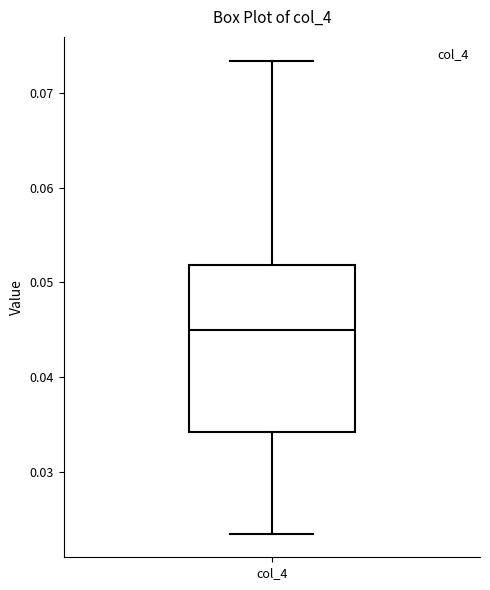

Read this box plot against the y-axis: the position of the median line, the range covered by the box, and the ends of both whiskers. The values are not printed on the chart, so give them approximately, as read against the axis.

median 0.045, box 0.034 to 0.052, whiskers 0.023 to 0.073